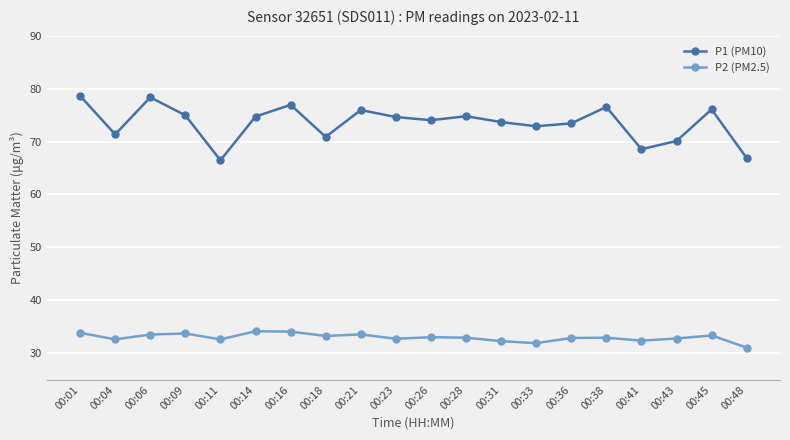

Is it true that P1 (PM10) equals 76.1 at 00:45?

True